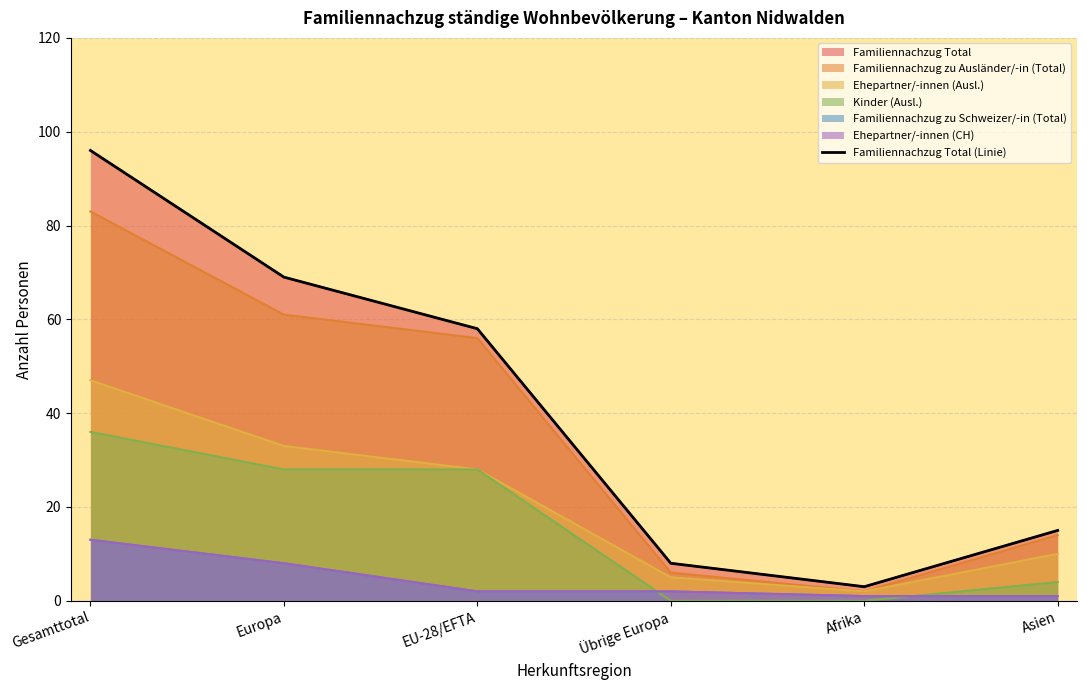

How many categories are shown in the chart?

6